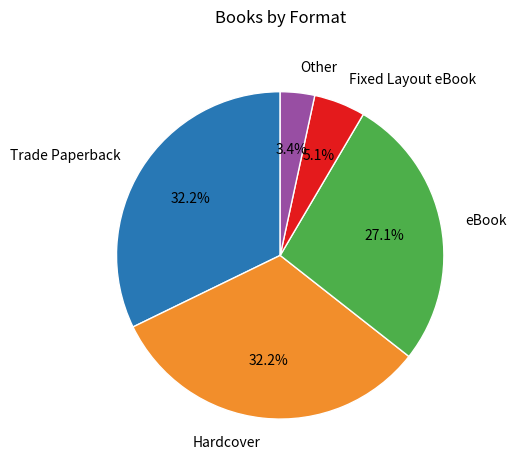

What is the smallest slice in the pie chart?

Other